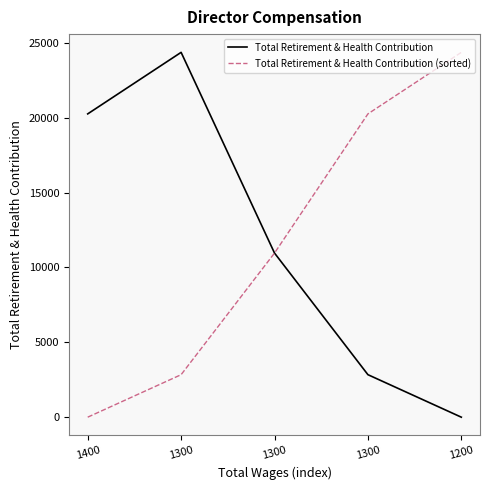

What are all the series names shown in the legend?

Total Retirement & Health Contribution, Total Retirement & Health Contribution (sorted)